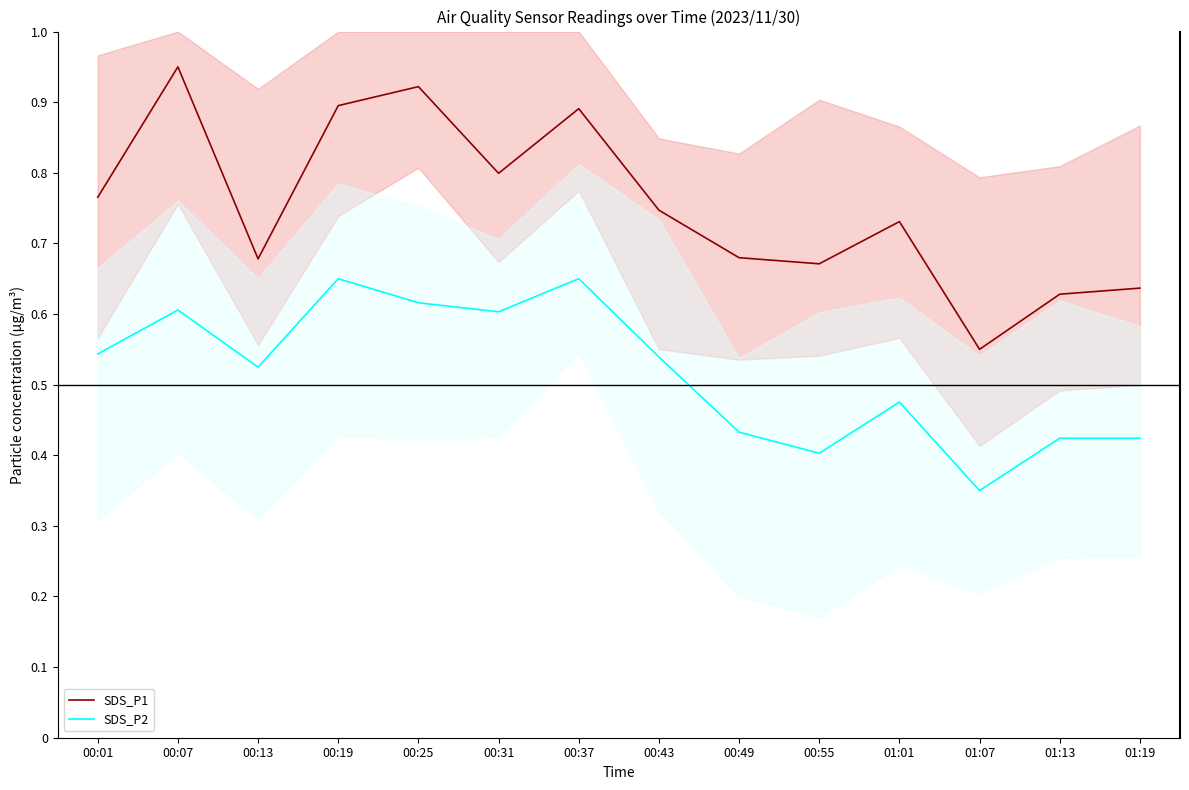

At which label is SDS_P2 closest to 0?

01:07